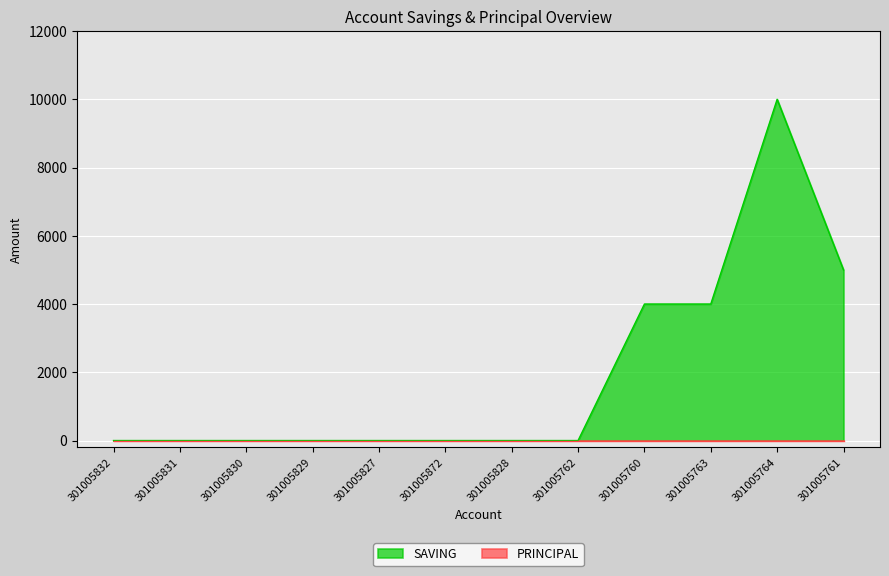

The value at 301005872 is 0. True or false?

True